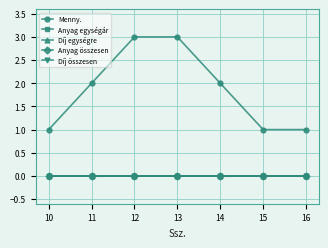

What is the total value across all series at 12?

3